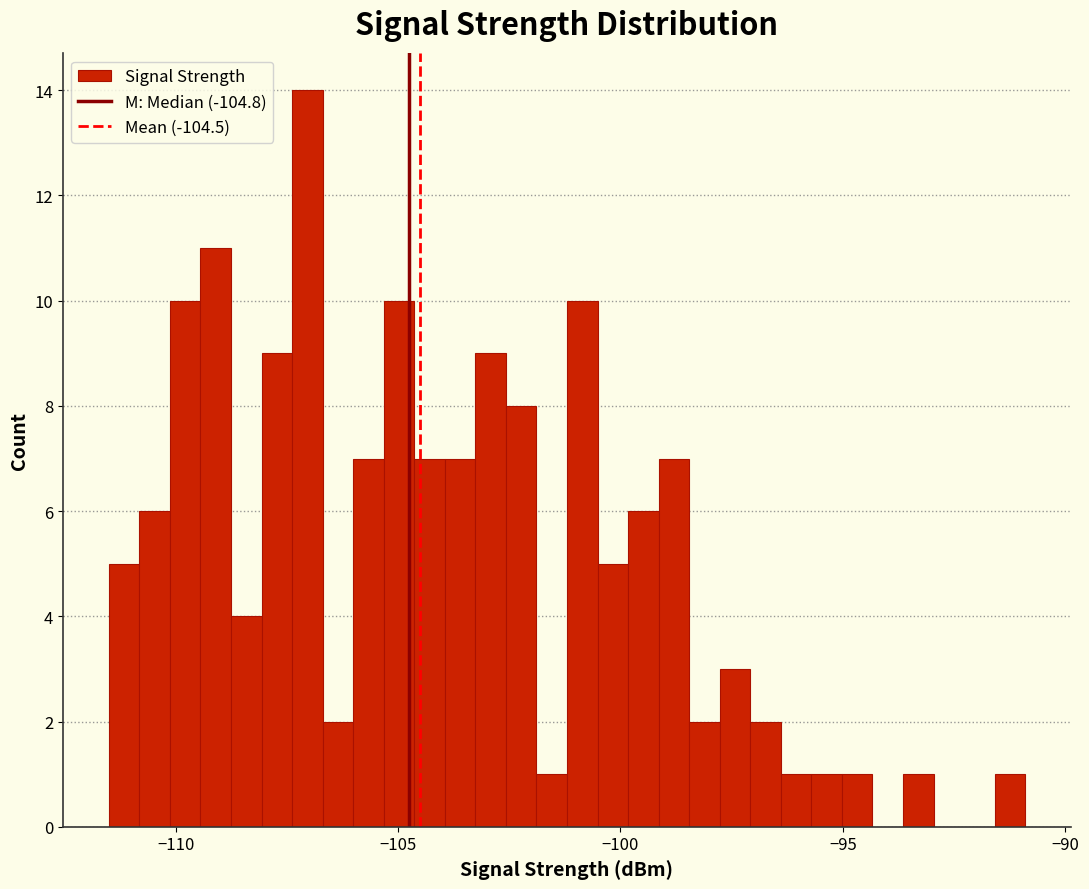

Read against the x-axis, roughly where is the centre of the tallest bar?

-107.0